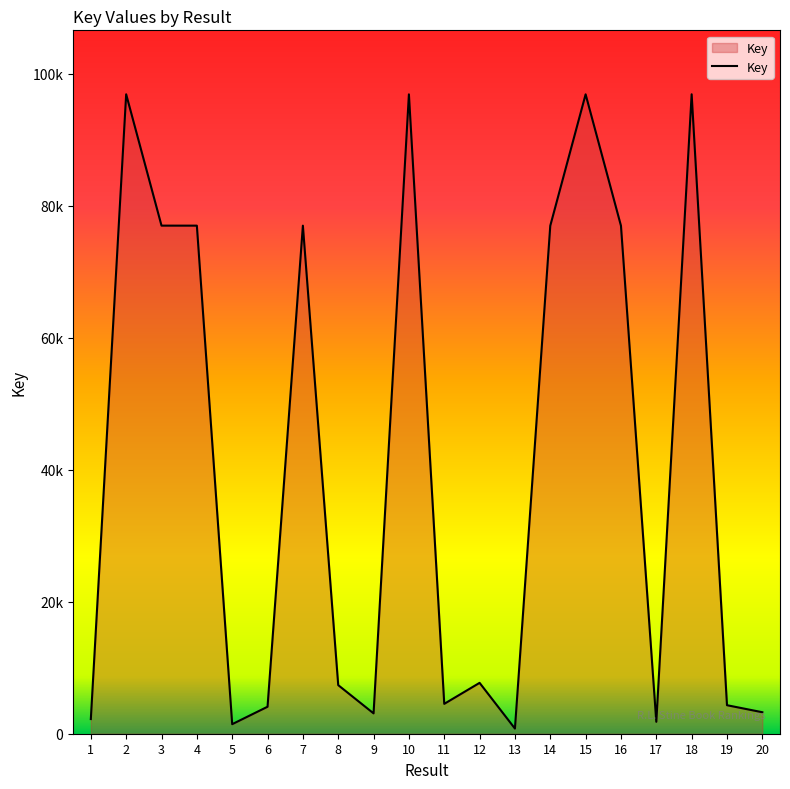

Which label corresponds to the smallest value in the chart?

13